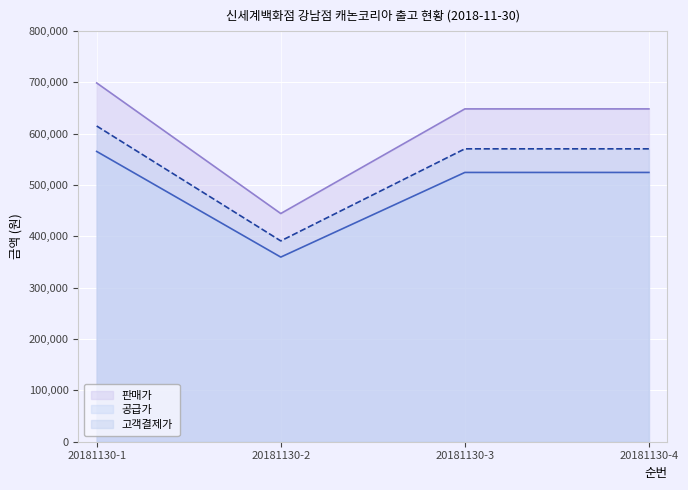

What is the smallest value displayed?

359722